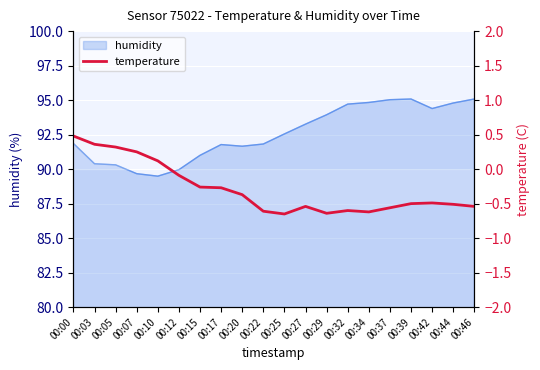

What is the smallest value displayed?

-0.7